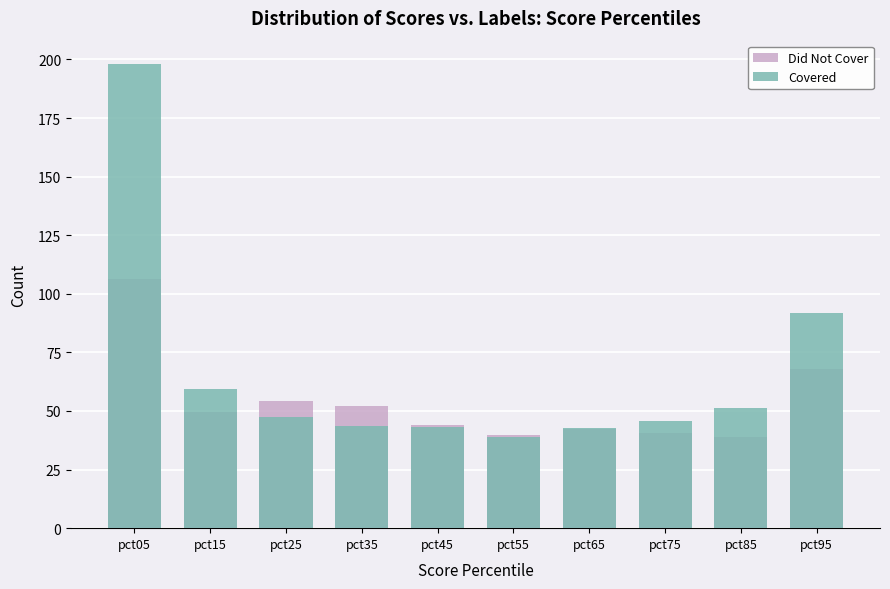

What are all the series names shown in the legend?

Did Not Cover, Covered